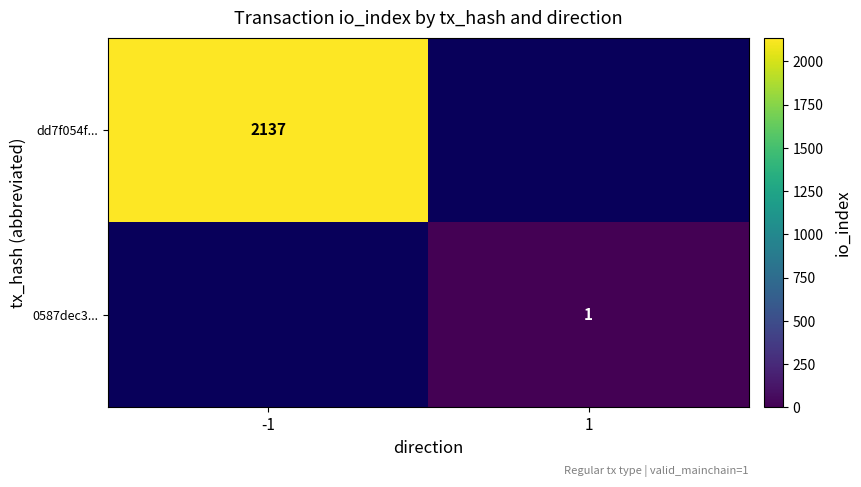

Which label corresponds to the largest value in the chart?

-1